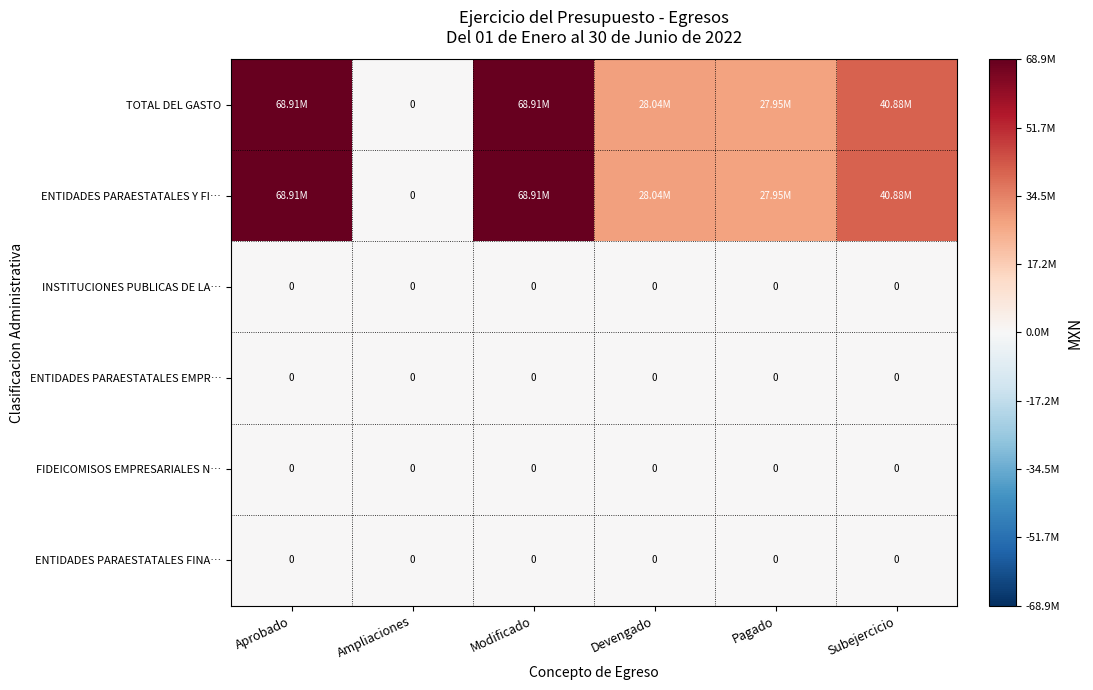

What is the greatest value displayed?

68912691.4